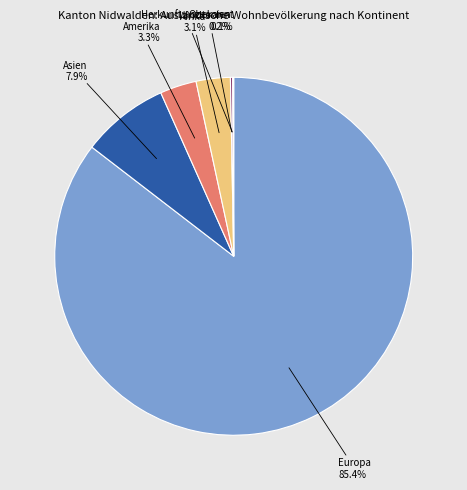

Is there any slice that represents more than half of the pie?

Yes